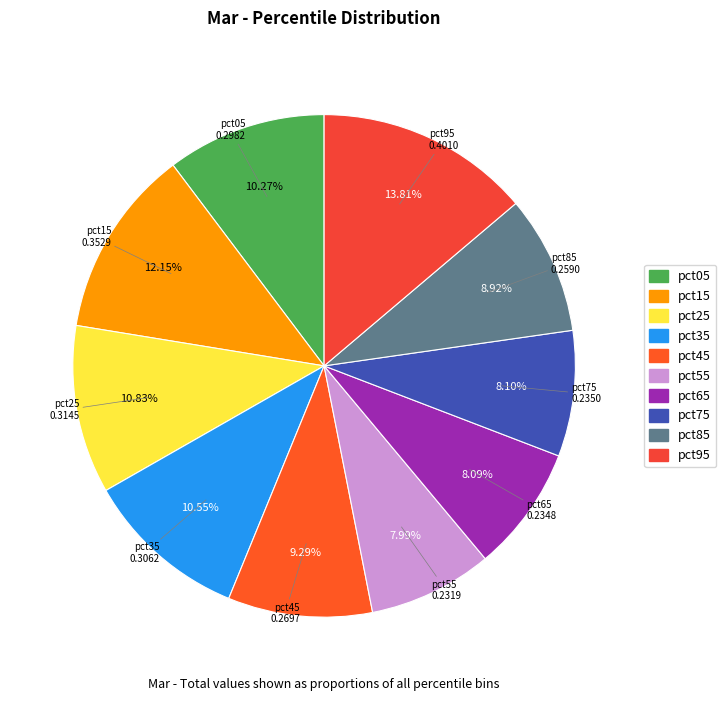

True or false: pct85 accounts for 9% of the total.

True